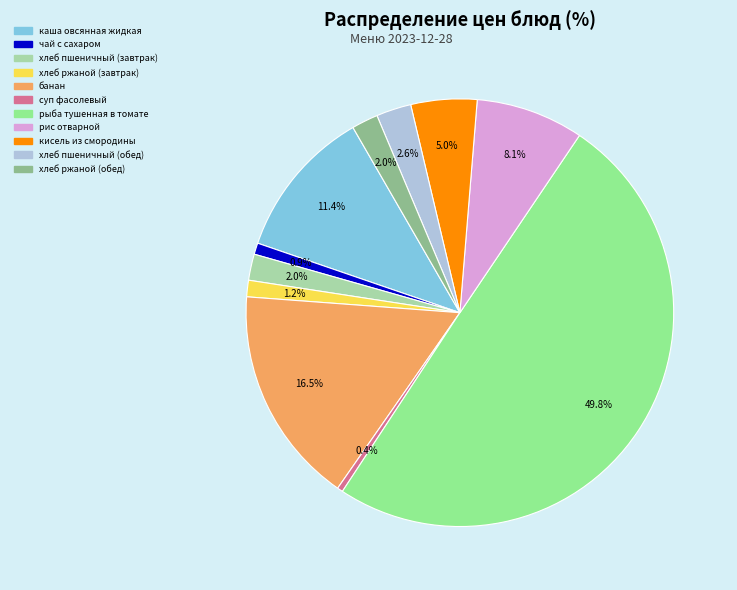

How many slices are in this pie chart?

11